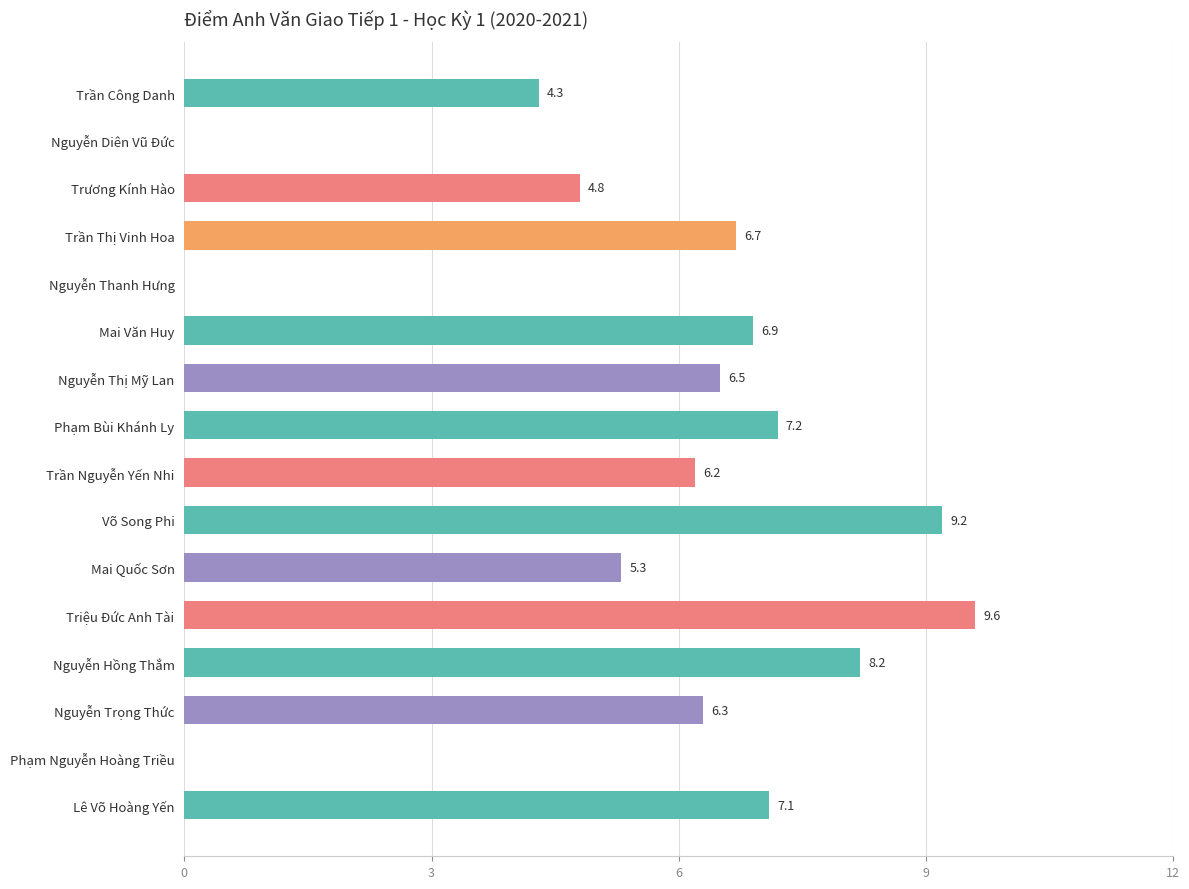

What is the sum of all values?

88.3